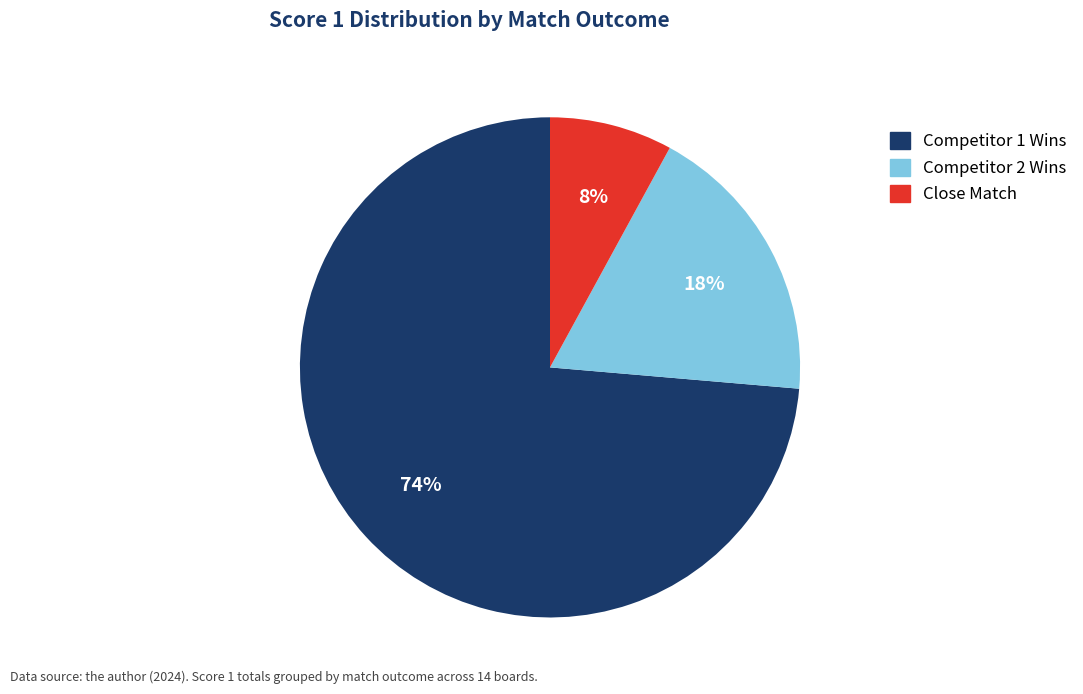

Does any single category account for the majority?

Yes